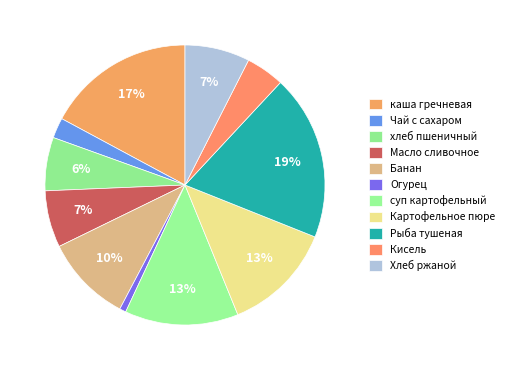

Approximately how many times larger is the value at Чай с сахаром compared to суп картофельный?

0.2